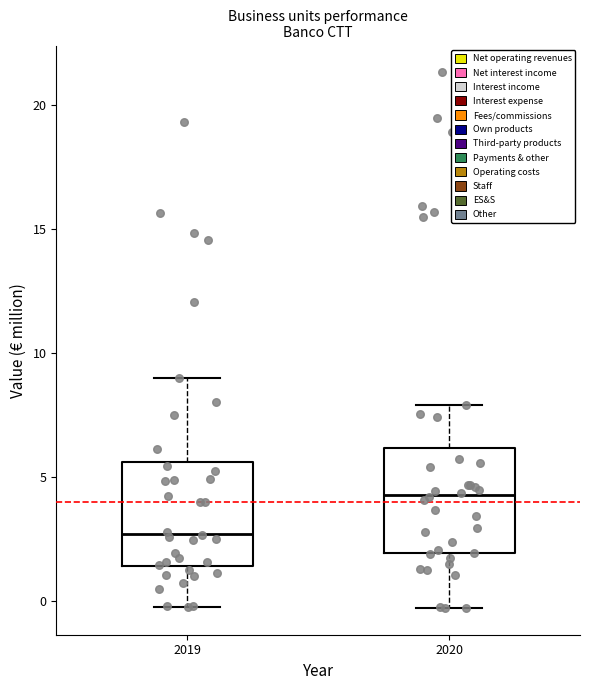

Which box's median line is the lowest?

2019